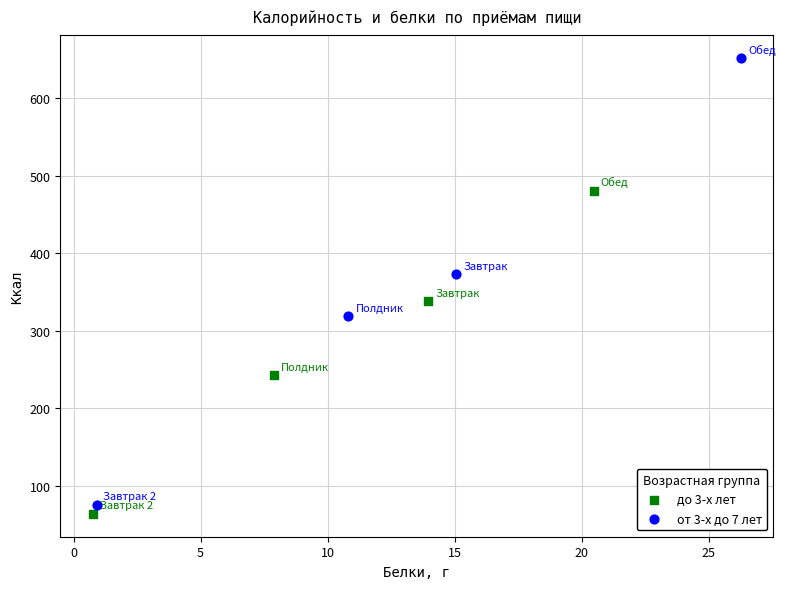

Which series has the widest spread of Y values?

от 3-х до 7 лет